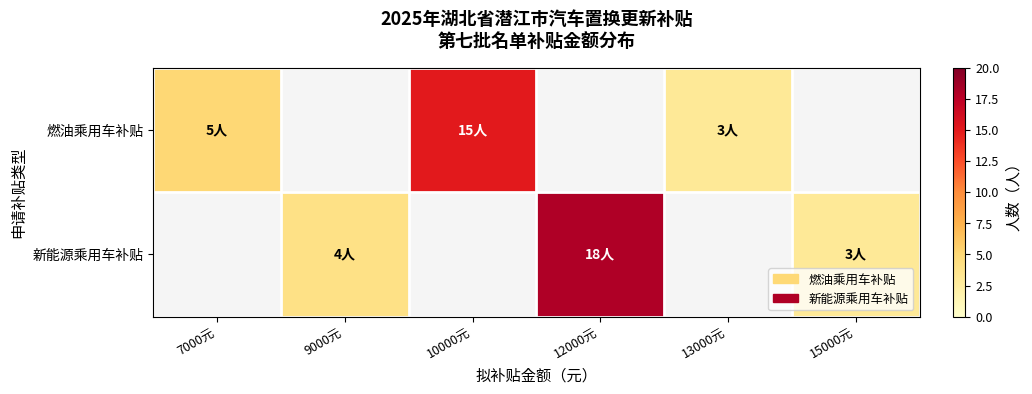

What is the maximum value shown in the chart?

18.0